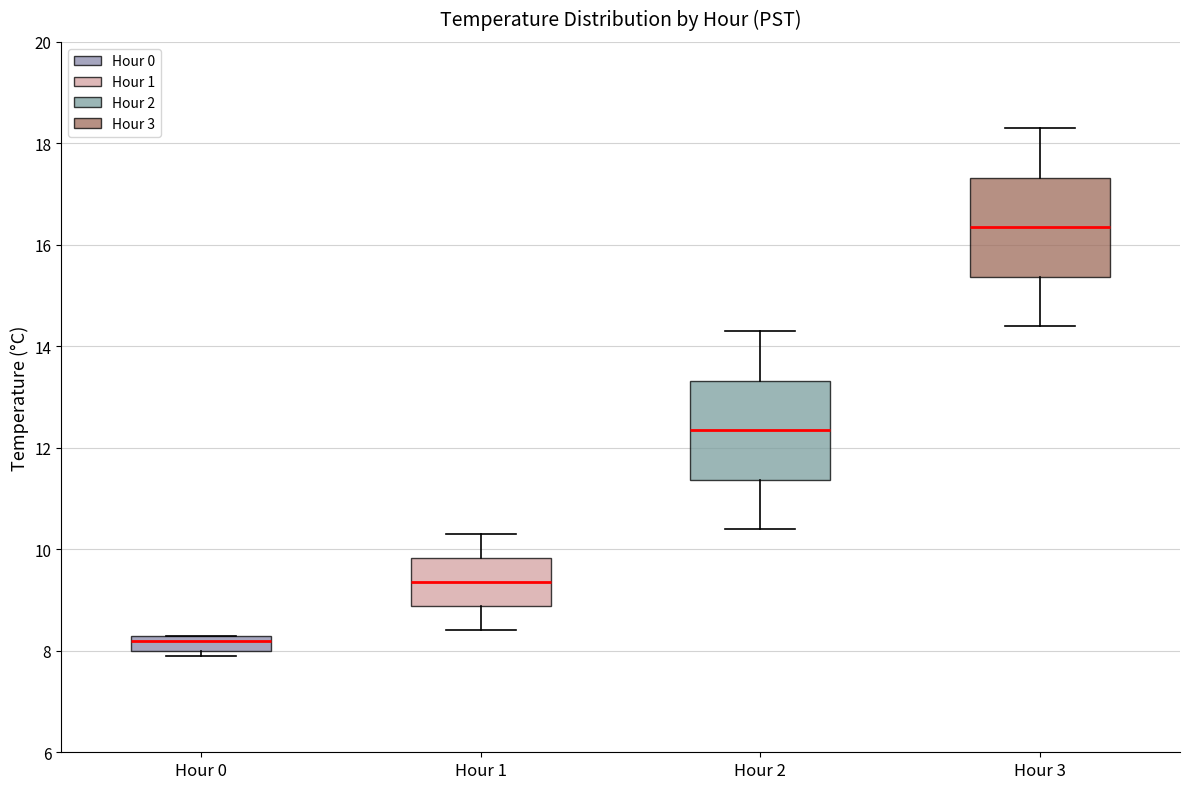

Which box has the highest median line?

Hour 3